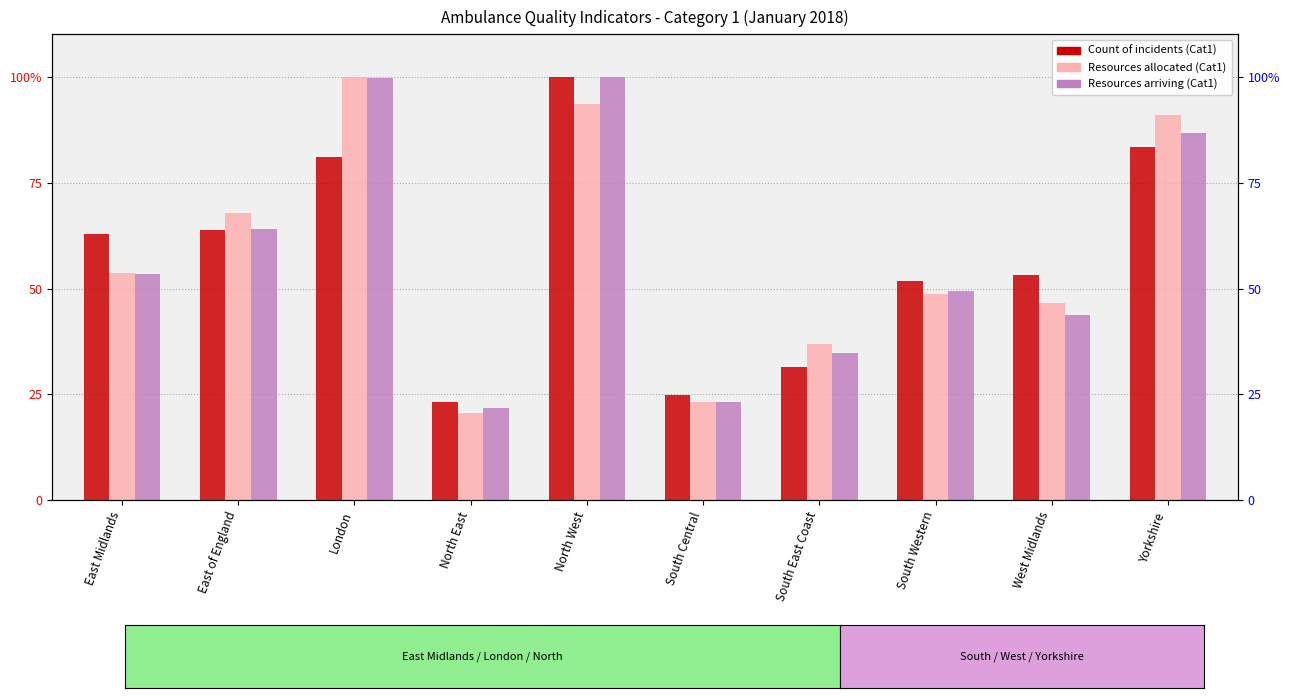

List the series in order of their overall mean, lowest first.

Count of incidents (Cat1), Resources arriving (Cat1), Resources allocated (Cat1)